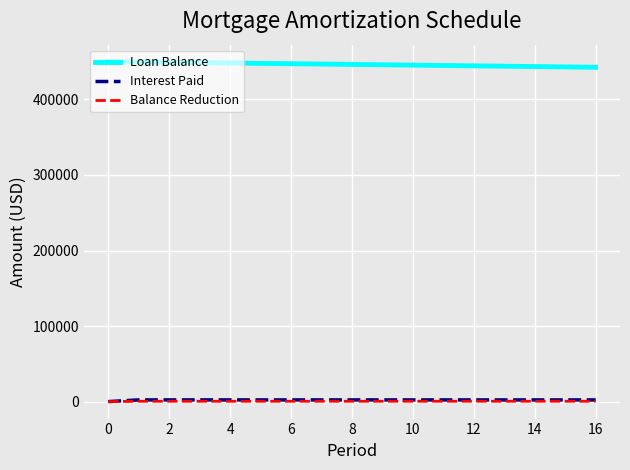

What is the minimum value for Loan Balance?

442557.2